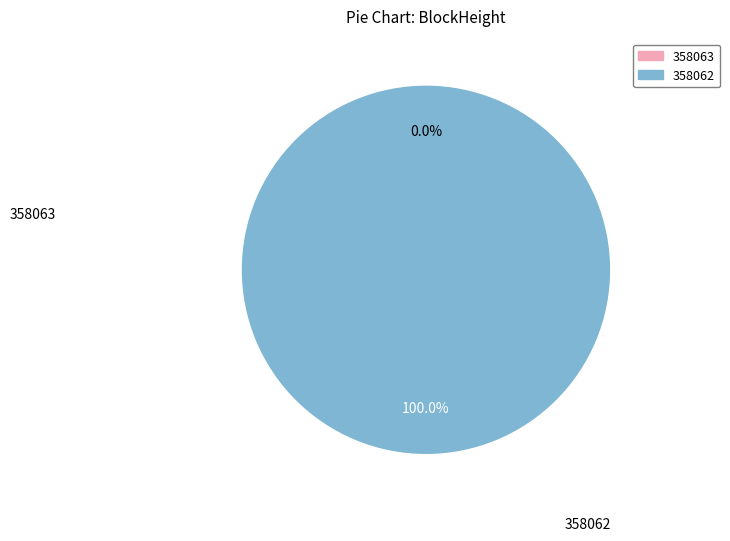

What is the change in value from 358063 to 358062?

+60182